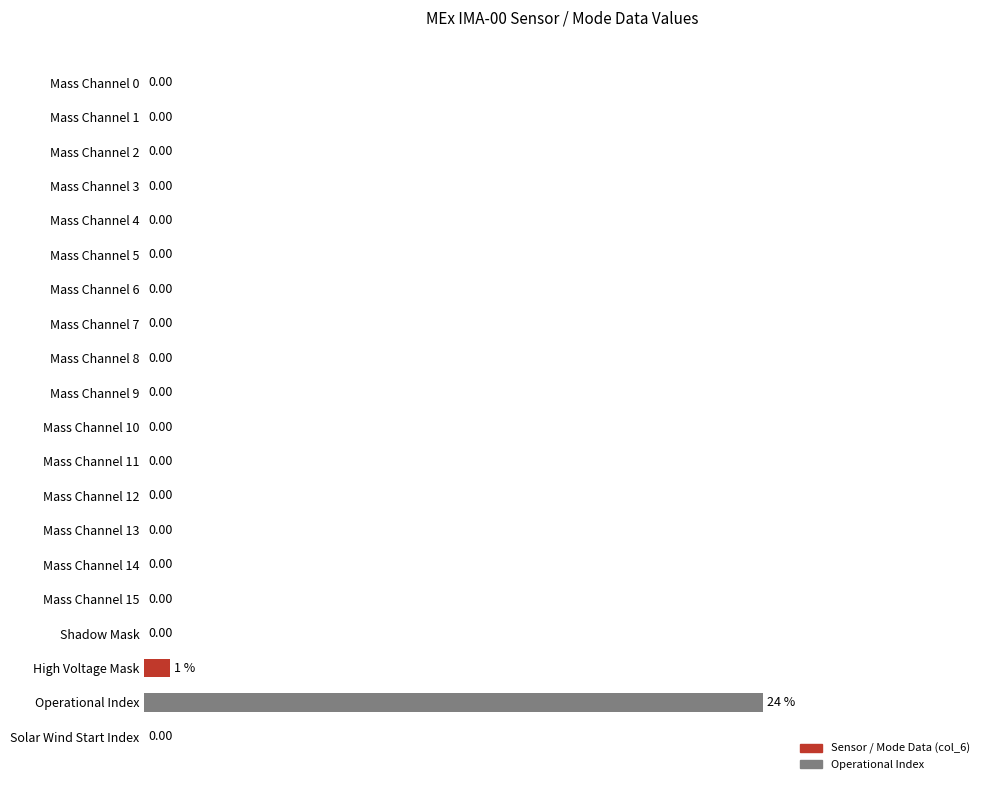

Where is the data nearest to the value 12?

High Voltage Mask